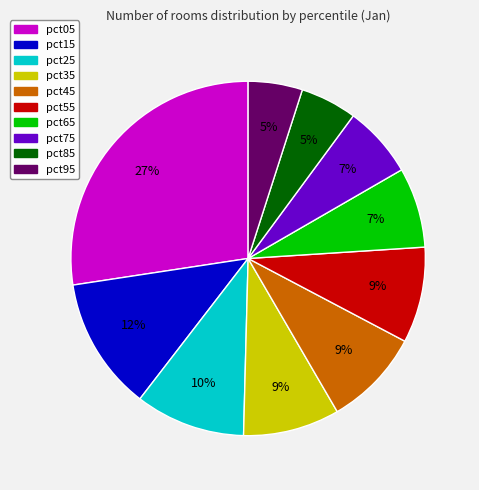

What percentage is the pct65 slice, to the nearest percent?

7%